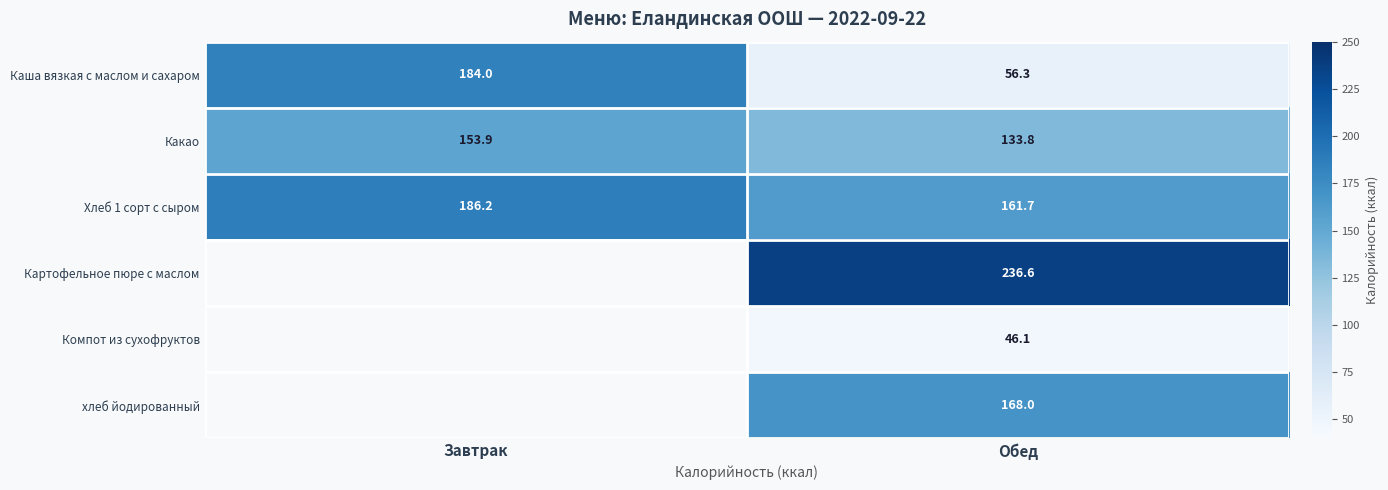

What is the sum of the Хлеб 1 сорт с сыром values at Обед and Завтрак?

347.9